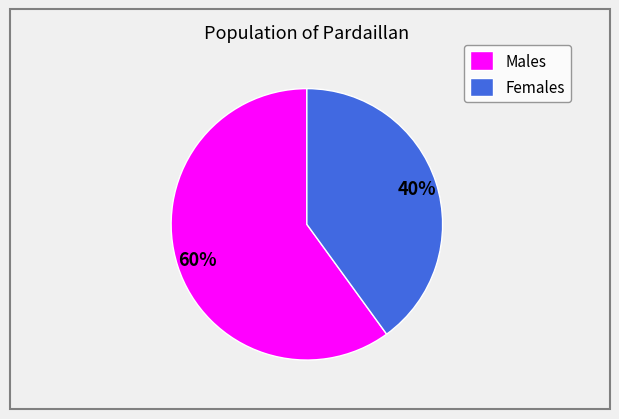

To the nearest percent, what is the combined percentage of Females and Males?

100%